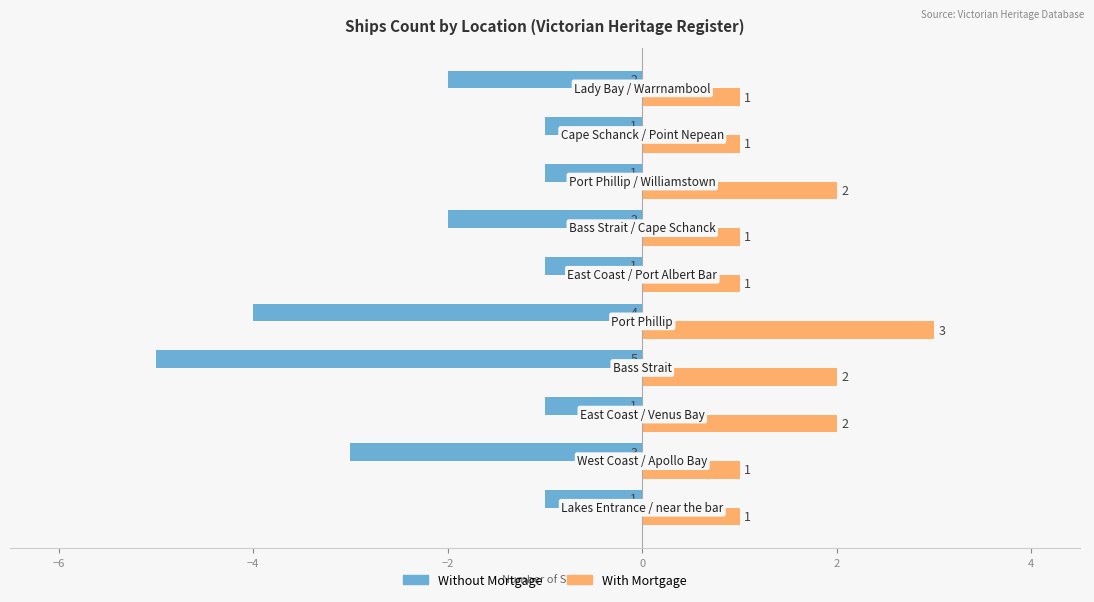

What is the average value of the Without Mortgage series?

-2